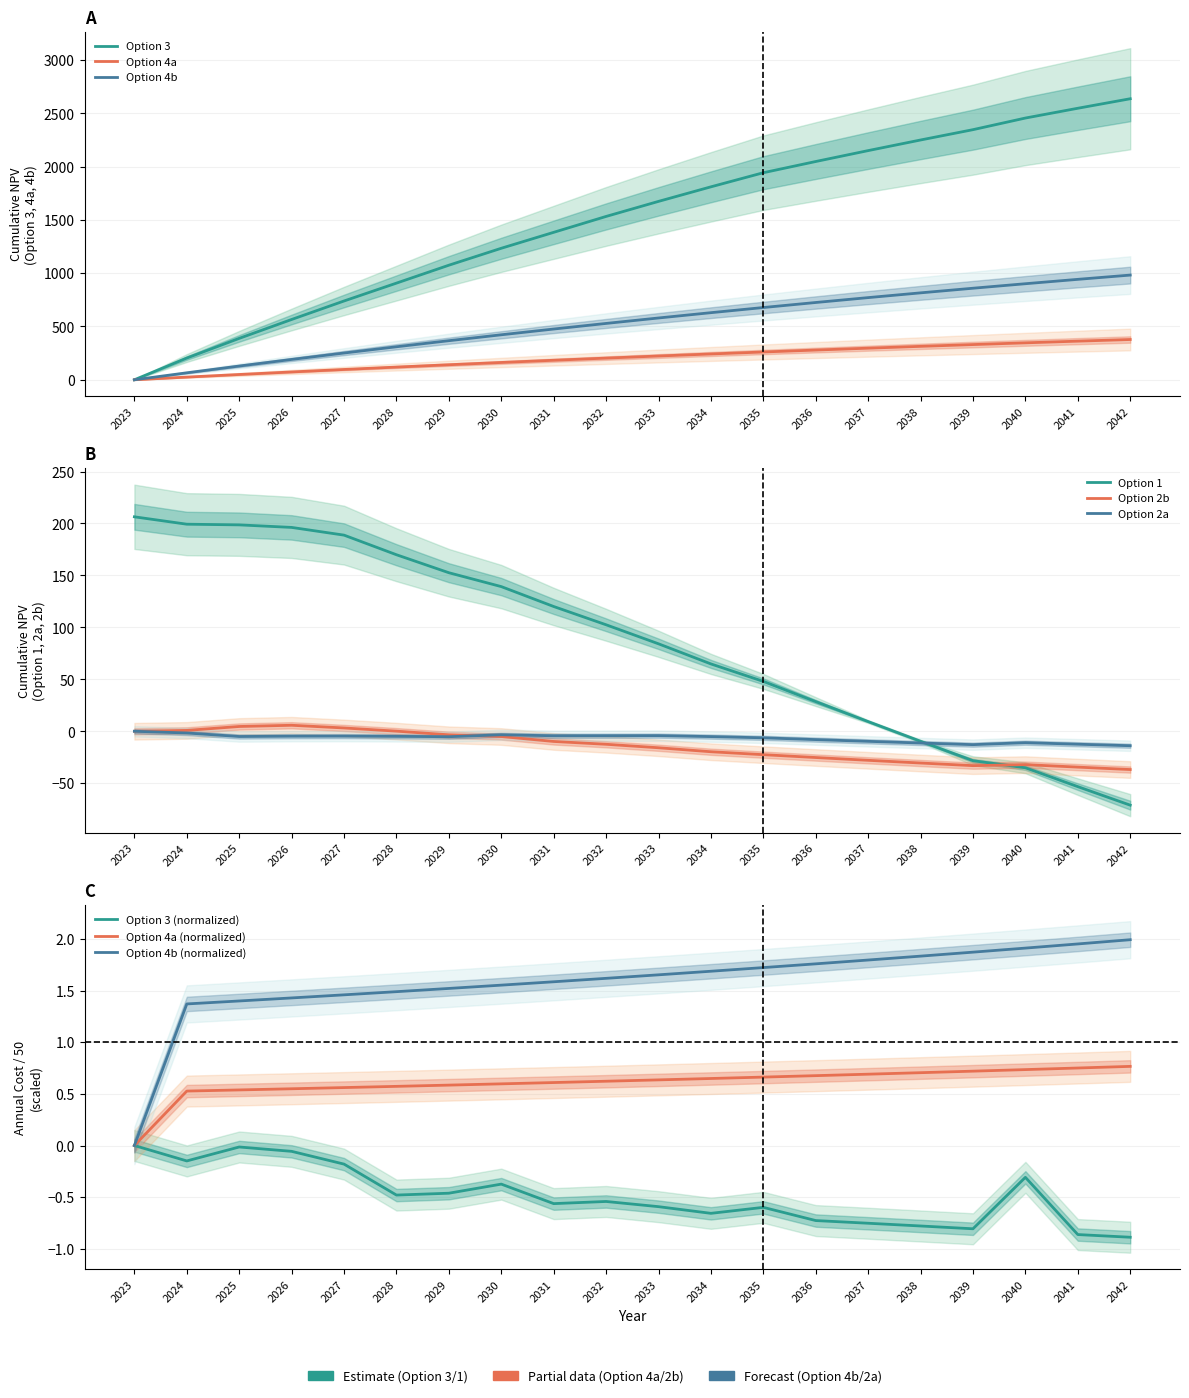

Is this an area chart (filled region under the line)?

No